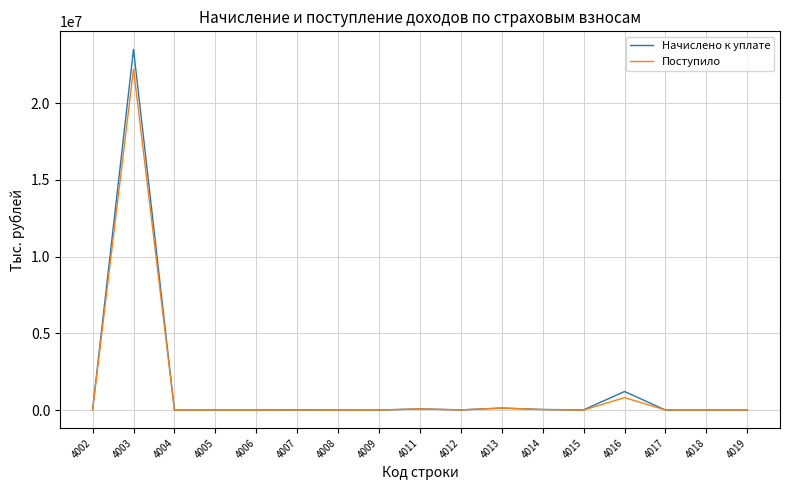

Which series has the largest range (max minus min)?

Начислено к уплате